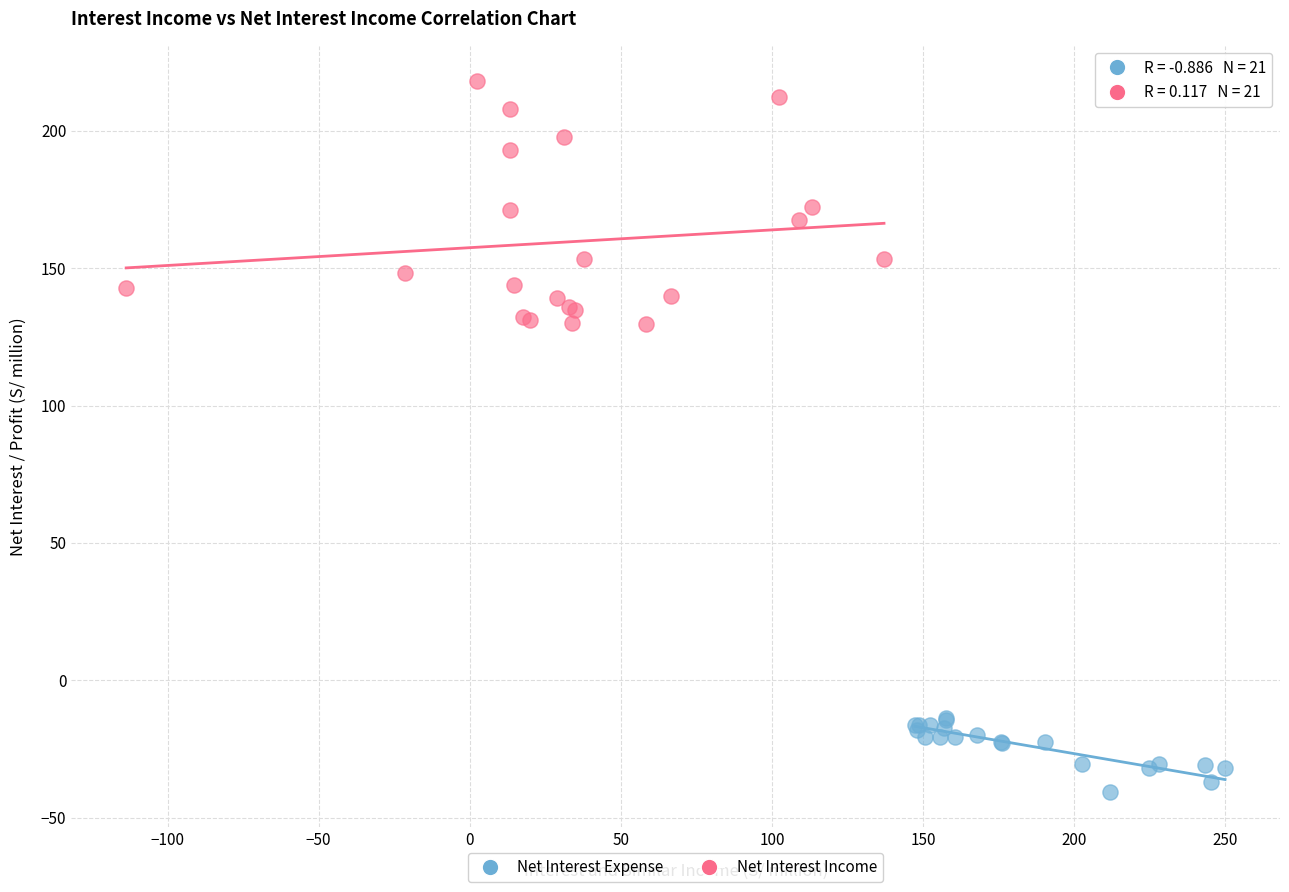

Which series reaches the maximum Y coordinate?

Net Interest Income